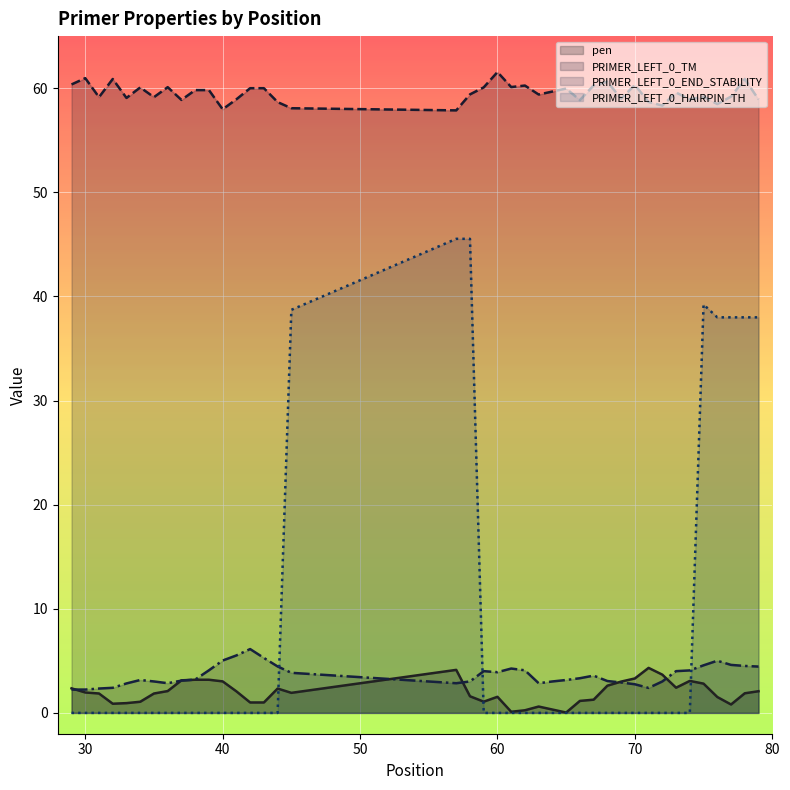

Which series has the largest range (max minus min)?

PRIMER_LEFT_0_HAIRPIN_TH